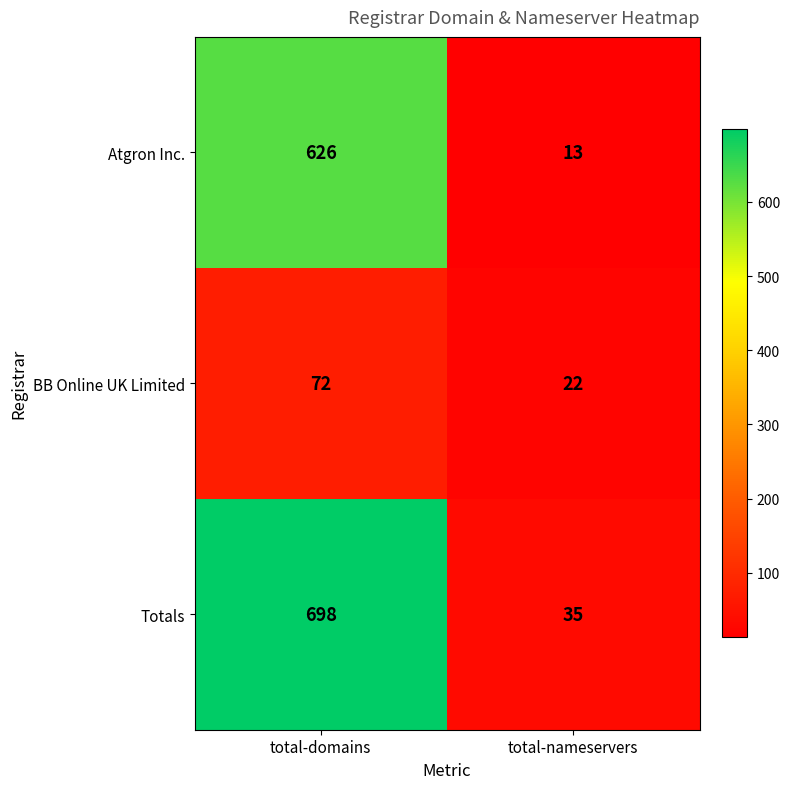

What is the total value across all series at total-domains?

1396